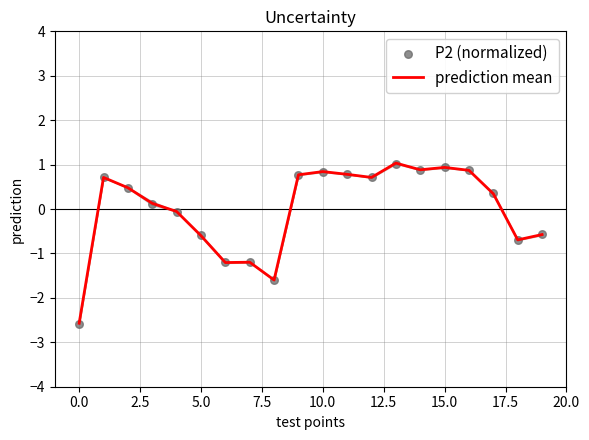

What are all the series names shown in the legend?

prediction mean, P2 (normalized)